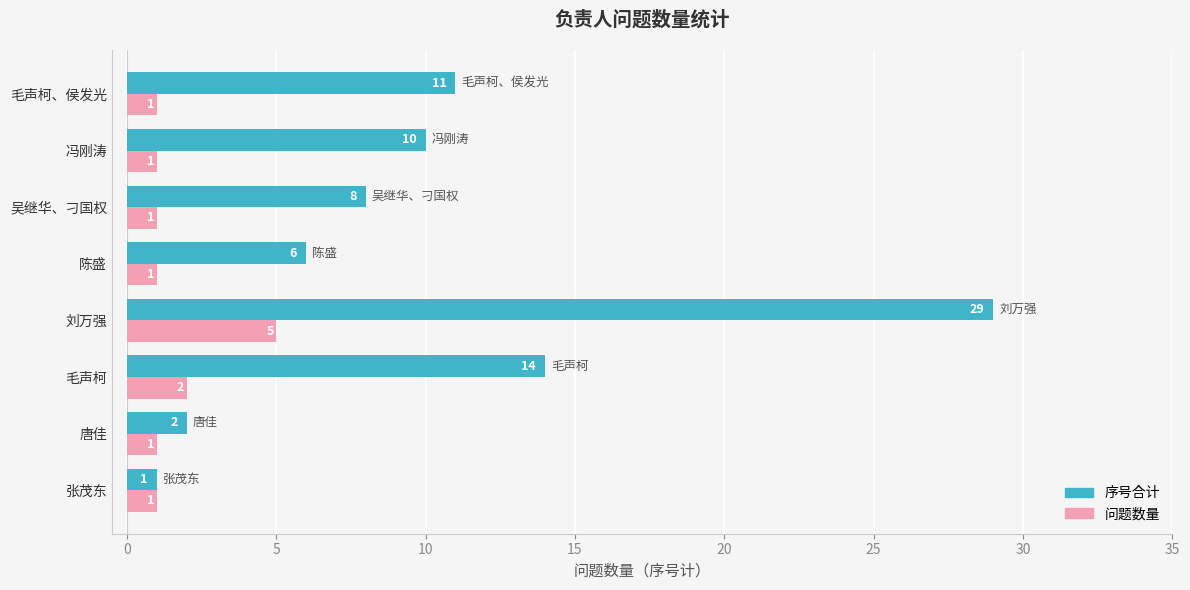

Is it true that 序号合计 equals 3 at 吴继华、刁国权?

False